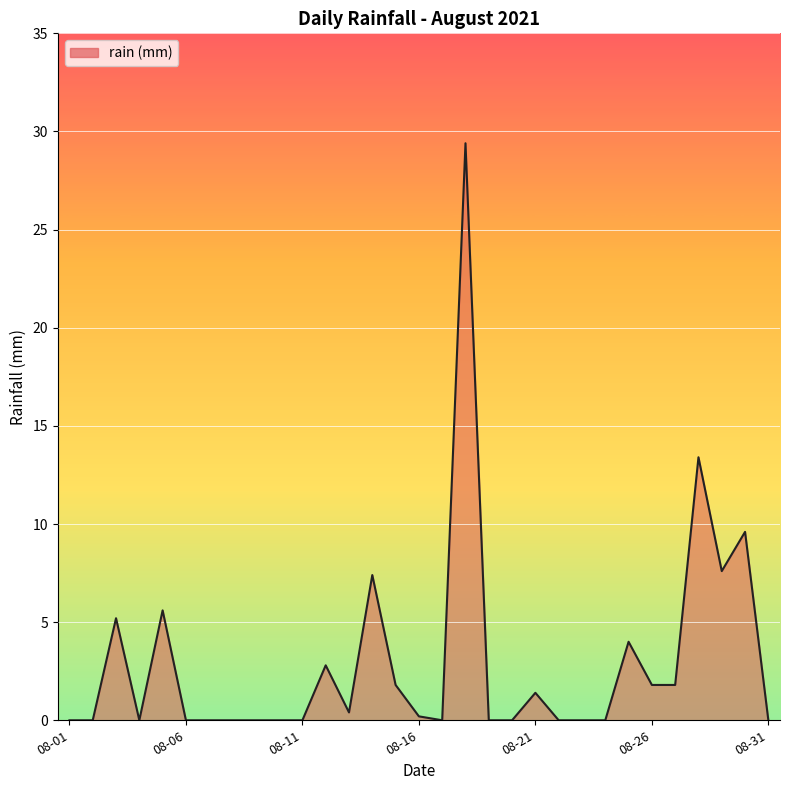

What is the maximum value shown in the chart?

29.4